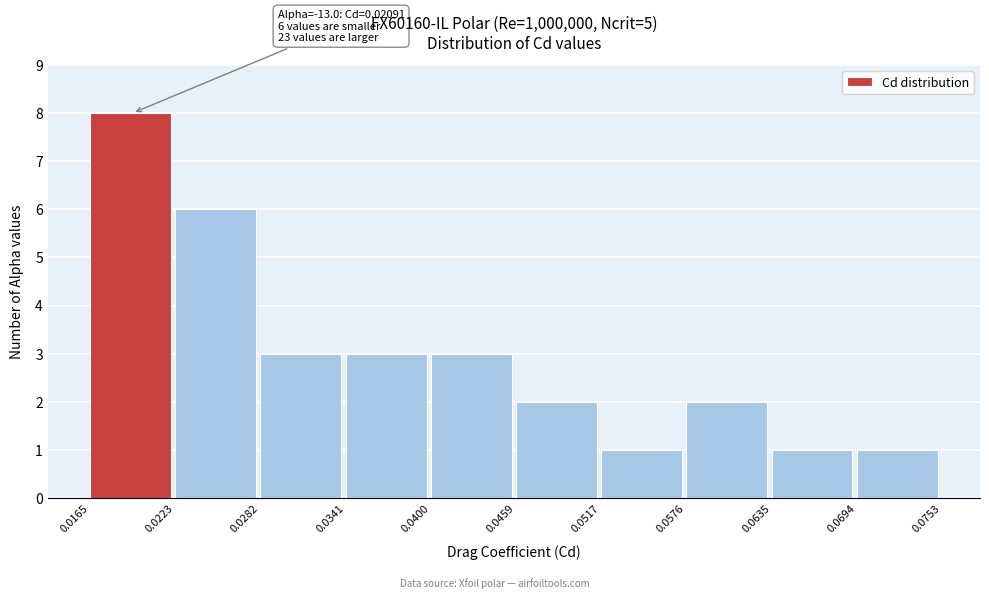

Which range on the x-axis has the tallest bar?

0.0165 to 0.0223